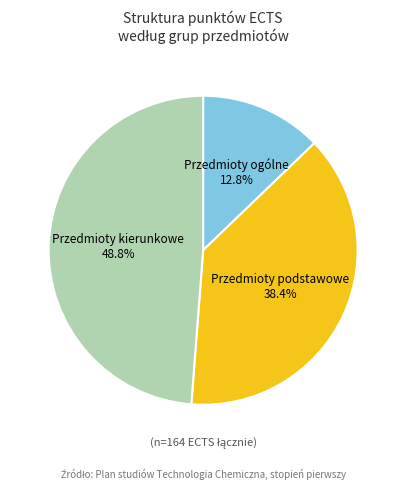

Combined, do Przedmioty podstawowe and Przedmioty kierunkowe account for over 50%?

Yes